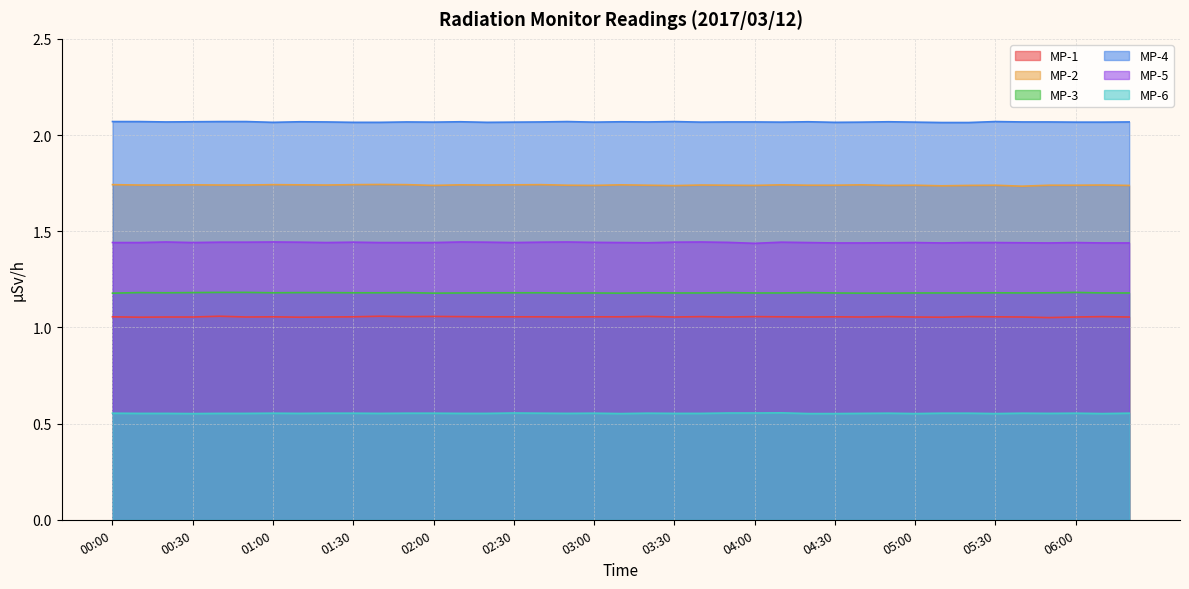

Reading left to right, list all the values displayed in this chart.

MP-1: 00:00=1.1	00:10=1.1	00:20=1.1	00:30=1.1	00:40=1.1	00:50=1.1	01:00=1.1	01:10=1.1	01:20=1.1	01:30=1.1	01:40=1.1	01:50=1.1	02:00=1.1	02:10=1.1	02:20=1.1	02:30=1.1	02:40=1.1	02:50=1.1	03:00=1.1	03:10=1.1	03:20=1.1	03:30=1.1	03:40=1.1	03:50=1.1	04:00=1.1	04:10=1.1	04:20=1.1	04:30=1.1	04:40=1.1	04:50=1.1	05:00=1.1	05:10=1.1	05:20=1.1	05:30=1.1	05:40=1.1	05:50=1.1	06:00=1.1	06:10=1.1	06:20=1.1
MP-2: 00:00=1.7	00:10=1.7	00:20=1.7	00:30=1.7	00:40=1.7	00:50=1.7	01:00=1.7	01:10=1.7	01:20=1.7	01:30=1.7	01:40=1.7	01:50=1.7	02:00=1.7	02:10=1.7	02:20=1.7	02:30=1.7	02:40=1.7	02:50=1.7	03:00=1.7	03:10=1.7	03:20=1.7	03:30=1.7	03:40=1.7	03:50=1.7	04:00=1.7	04:10=1.7	04:20=1.7	04:30=1.7	04:40=1.7	04:50=1.7	05:00=1.7	05:10=1.7	05:20=1.7	05:30=1.7	05:40=1.7	05:50=1.7	06:00=1.7	06:10=1.7	06:20=1.7
MP-3: 00:00=1.2	00:10=1.2	00:20=1.2	00:30=1.2	00:40=1.2	00:50=1.2	01:00=1.2	01:10=1.2	01:20=1.2	01:30=1.2	01:40=1.2	01:50=1.2	02:00=1.2	02:10=1.2	02:20=1.2	02:30=1.2	02:40=1.2	02:50=1.2	03:00=1.2	03:10=1.2	03:20=1.2	03:30=1.2	03:40=1.2	03:50=1.2	04:00=1.2	04:10=1.2	04:20=1.2	04:30=1.2	04:40=1.2	04:50=1.2	05:00=1.2	05:10=1.2	05:20=1.2	05:30=1.2	05:40=1.2	05:50=1.2	06:00=1.2	06:10=1.2	06:20=1.2
MP-4: 00:00=2.1	00:10=2.1	00:20=2.1	00:30=2.1	00:40=2.1	00:50=2.1	01:00=2.1	01:10=2.1	01:20=2.1	01:30=2.1	01:40=2.1	01:50=2.1	02:00=2.1	02:10=2.1	02:20=2.1	02:30=2.1	02:40=2.1	02:50=2.1	03:00=2.1	03:10=2.1	03:20=2.1	03:30=2.1	03:40=2.1	03:50=2.1	04:00=2.1	04:10=2.1	04:20=2.1	04:30=2.1	04:40=2.1	04:50=2.1	05:00=2.1	05:10=2.1	05:20=2.1	05:30=2.1	05:40=2.1	05:50=2.1	06:00=2.1	06:10=2.1	06:20=2.1
MP-5: 00:00=1.4	00:10=1.4	00:20=1.4	00:30=1.4	00:40=1.4	00:50=1.4	01:00=1.4	01:10=1.4	01:20=1.4	01:30=1.4	01:40=1.4	01:50=1.4	02:00=1.4	02:10=1.4	02:20=1.4	02:30=1.4	02:40=1.4	02:50=1.4	03:00=1.4	03:10=1.4	03:20=1.4	03:30=1.4	03:40=1.4	03:50=1.4	04:00=1.4	04:10=1.4	04:20=1.4	04:30=1.4	04:40=1.4	04:50=1.4	05:00=1.4	05:10=1.4	05:20=1.4	05:30=1.4	05:40=1.4	05:50=1.4	06:00=1.4	06:10=1.4	06:20=1.4
MP-6: 00:00=0.6	00:10=0.6	00:20=0.6	00:30=0.6	00:40=0.6	00:50=0.6	01:00=0.6	01:10=0.6	01:20=0.6	01:30=0.6	01:40=0.6	01:50=0.6	02:00=0.6	02:10=0.6	02:20=0.6	02:30=0.6	02:40=0.6	02:50=0.6	03:00=0.6	03:10=0.6	03:20=0.6	03:30=0.6	03:40=0.6	03:50=0.6	04:00=0.6	04:10=0.6	04:20=0.6	04:30=0.6	04:40=0.6	04:50=0.6	05:00=0.6	05:10=0.6	05:20=0.6	05:30=0.6	05:40=0.6	05:50=0.6	06:00=0.6	06:10=0.6	06:20=0.6